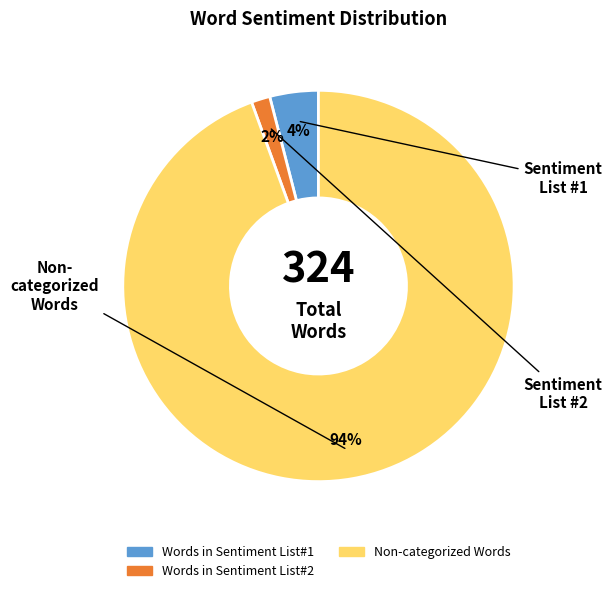

To the nearest percent, what is the average slice percentage?

33%